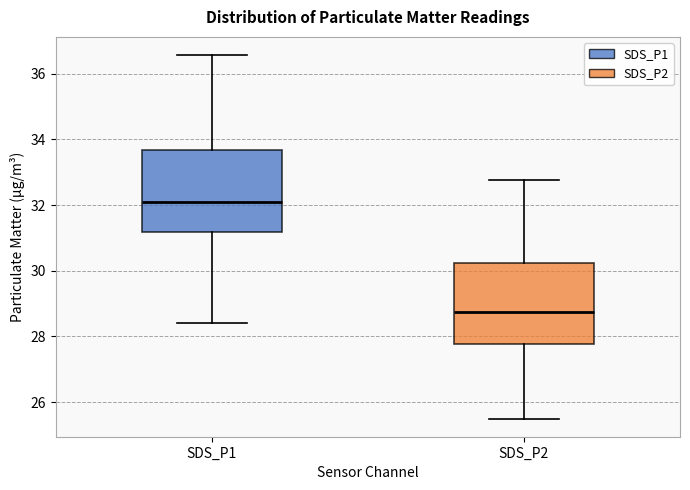

Reading left to right, read every box against the y-axis: the position of its median line, the range the box covers, and the ends of its whiskers. The values are not printed on the chart, so give them approximately, as read against the axis.

SDS_P1: median 32.0, box 31.2 to 33.6, whiskers 28.4 to 36.6
SDS_P2: median 28.8, box 27.8 to 30.2, whiskers 25.6 to 32.8